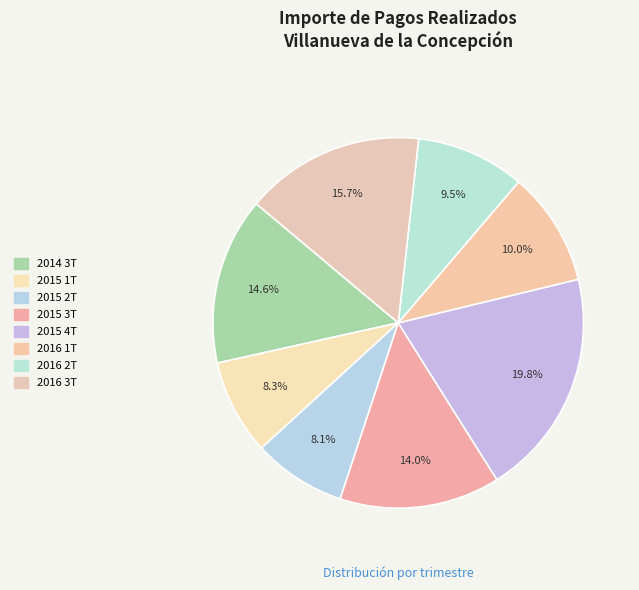

How many slices are in this pie chart?

8